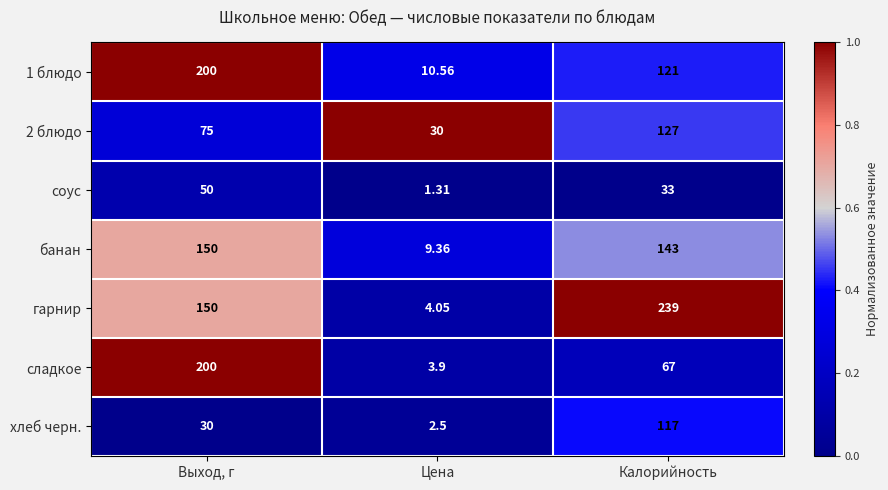

At which label is 1 блюдо closest to 105?

Калорийность